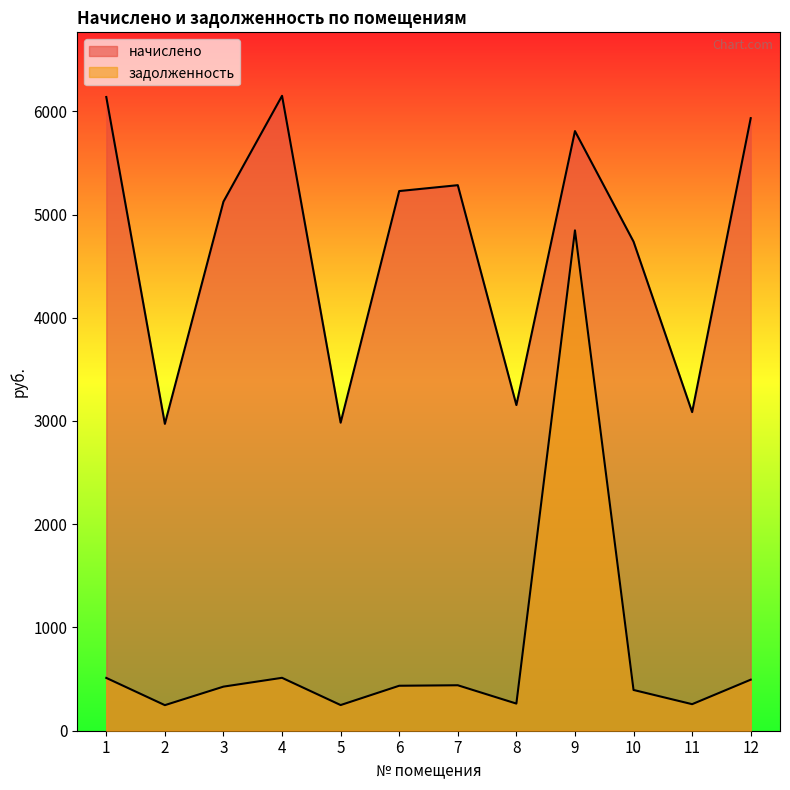

What is the difference between the second highest and minimum values in the задолженность series?

264.8